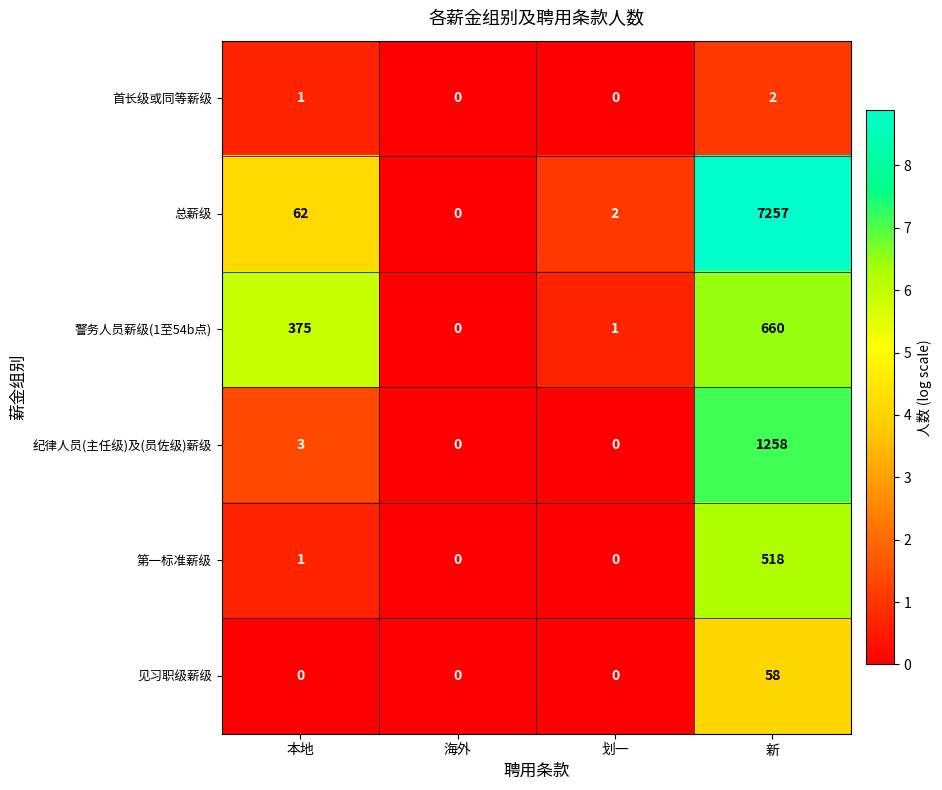

Where is 首长级或同等薪级 nearest to the value 1?

本地